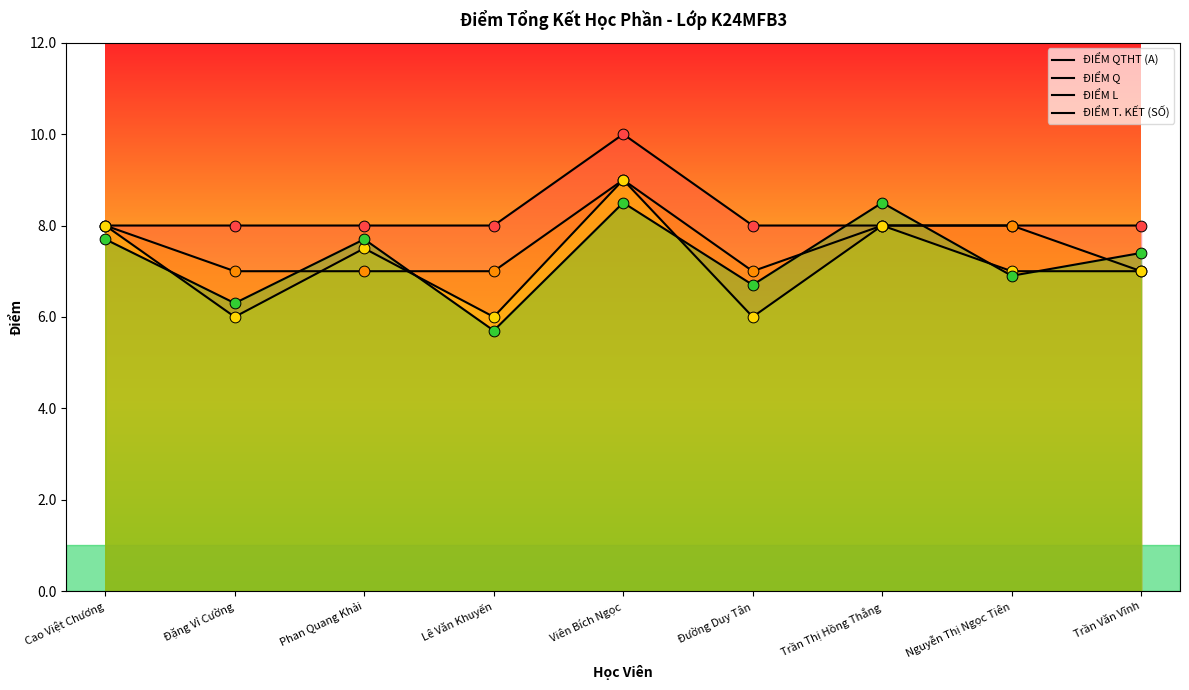

Is the value of ĐIỂM L at Phan Quang Khải greater than the value of ĐIỂM Q at Cao Việt Chương?

No